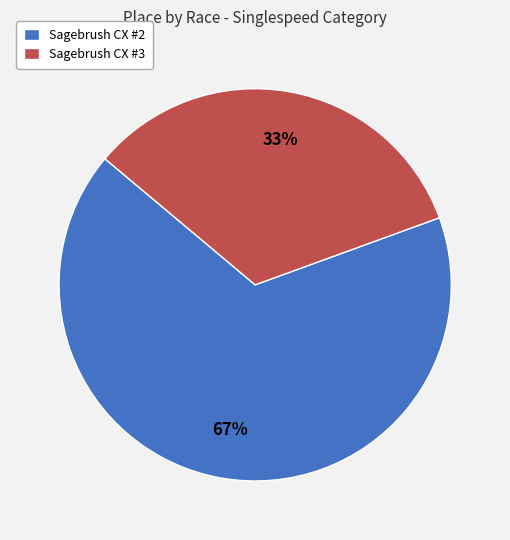

What is the majority slice?

Sagebrush CX #2